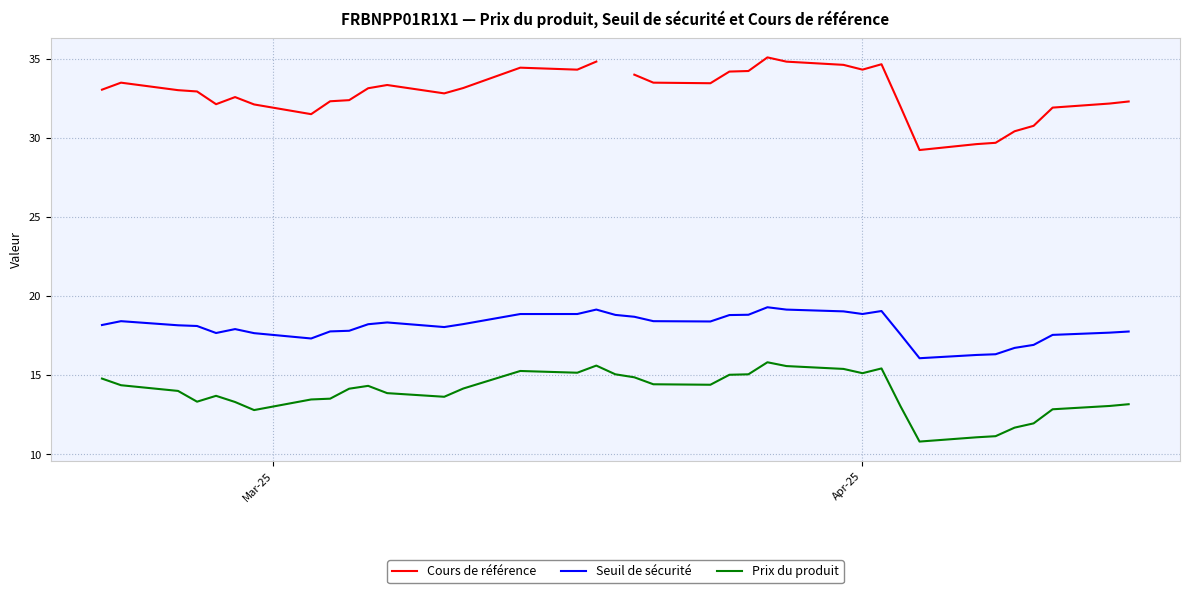

What is the difference between the maximum and minimum values in the Seuil de sécurité series?

3.2